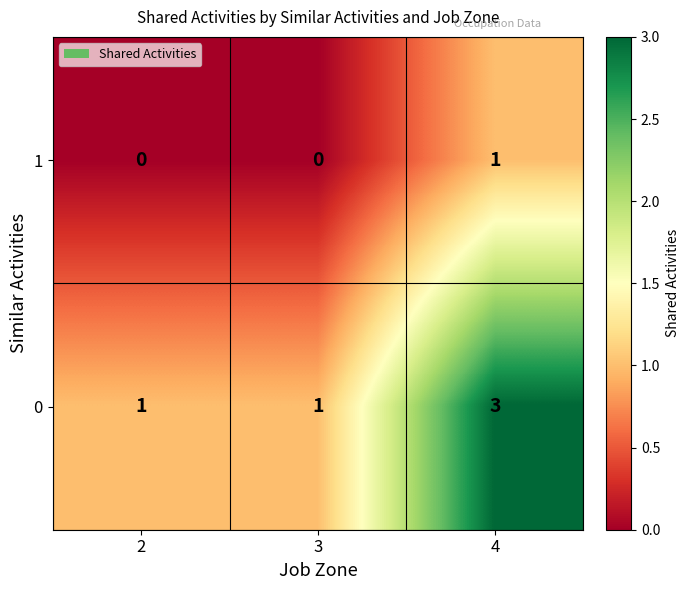

What is the highest value of the 0 series?

3